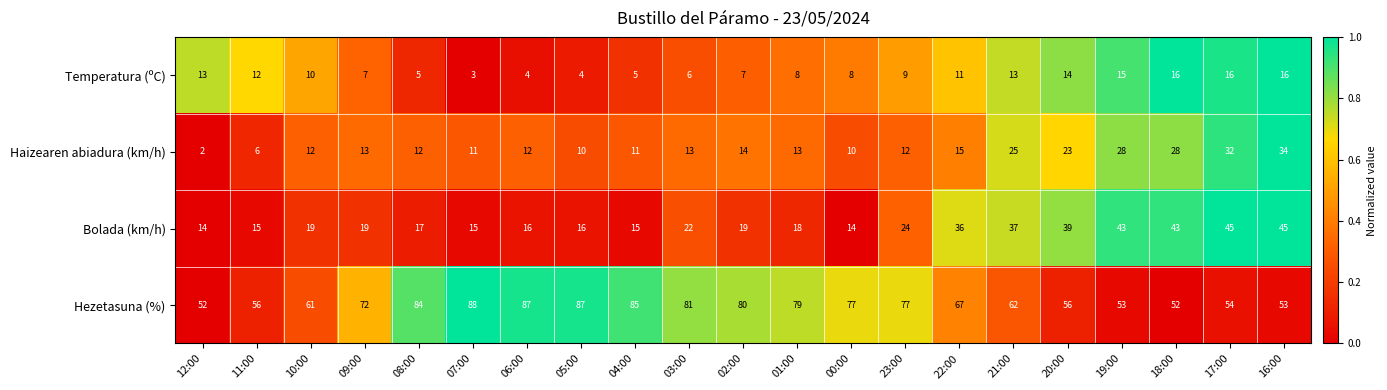

Is it true that Bolada (km/h) equals 17 at 08:00?

True